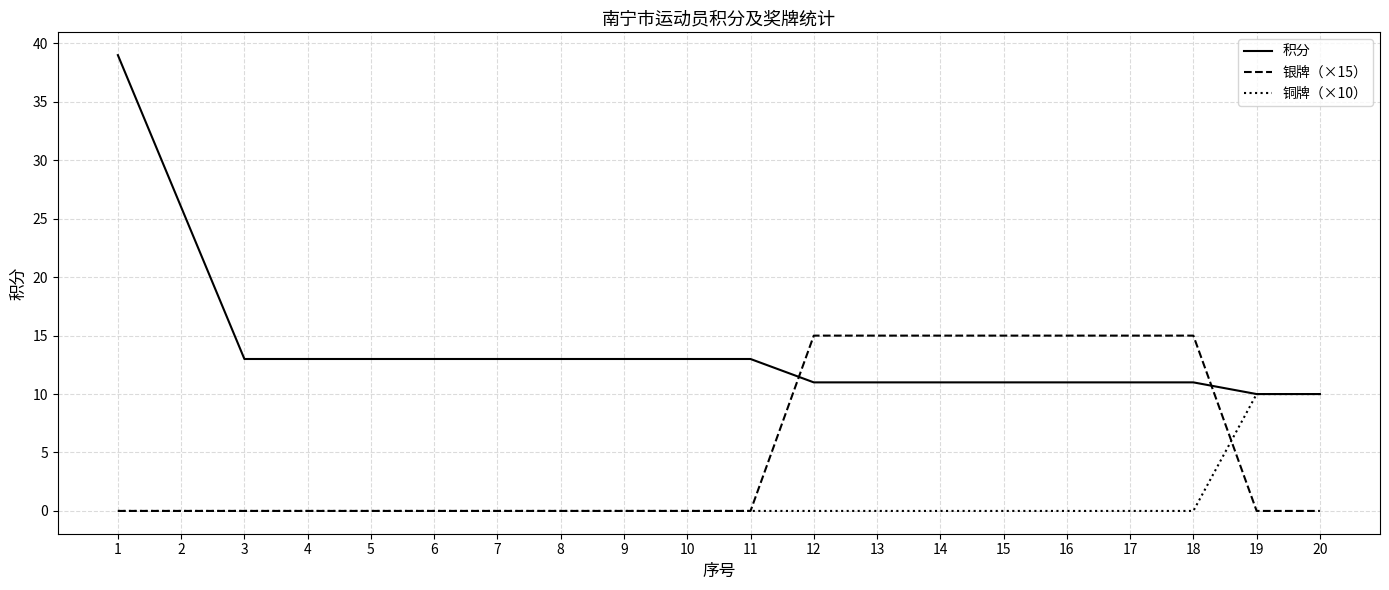

What is the maximum value for 银牌（×15）?

15